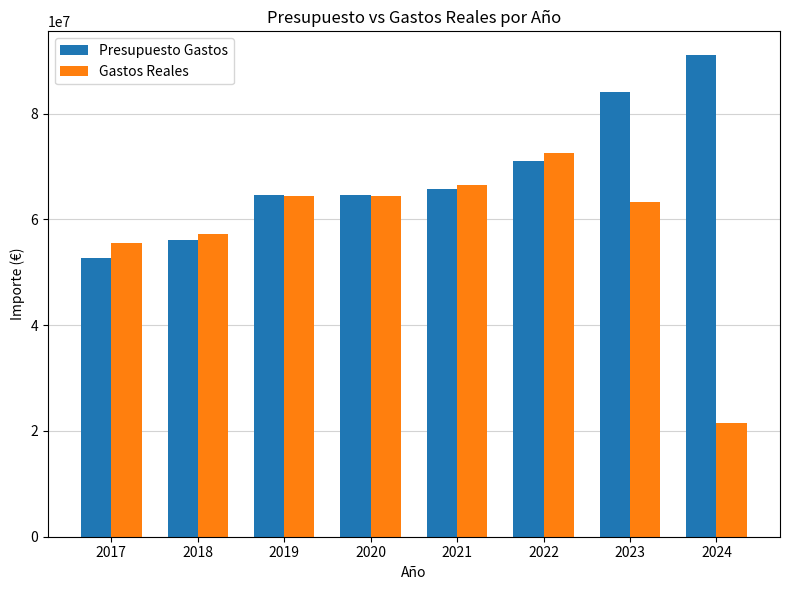

Which series has the largest range (max minus min)?

Gastos Reales